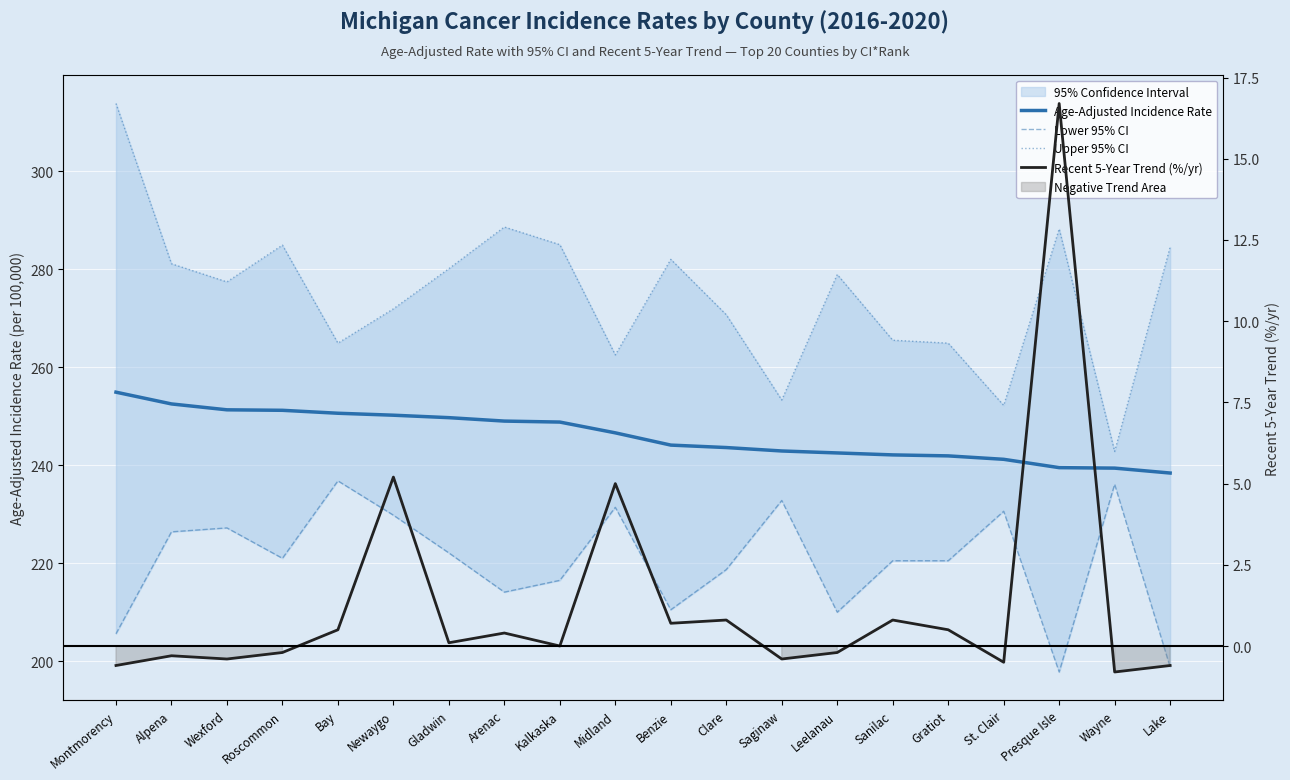

True or false: Recent 5-Year Trend (%/yr) and Lower 95% CI cross at least once.

False